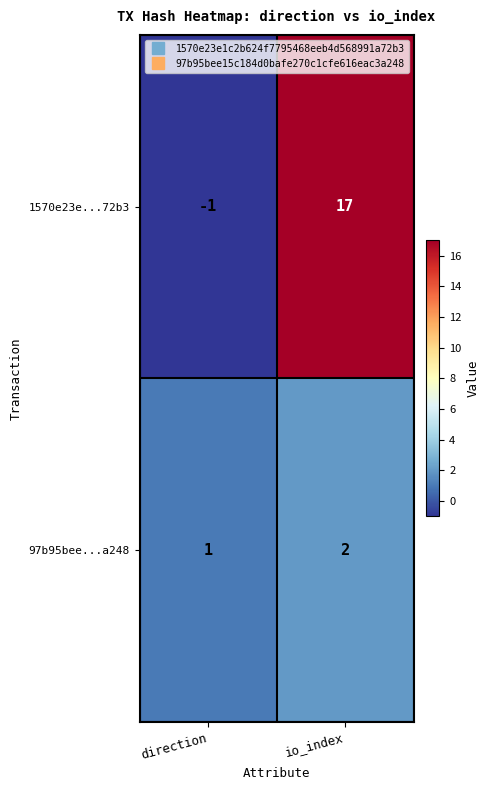

How many positive values does the 1570e23e...72b3 series have?

1